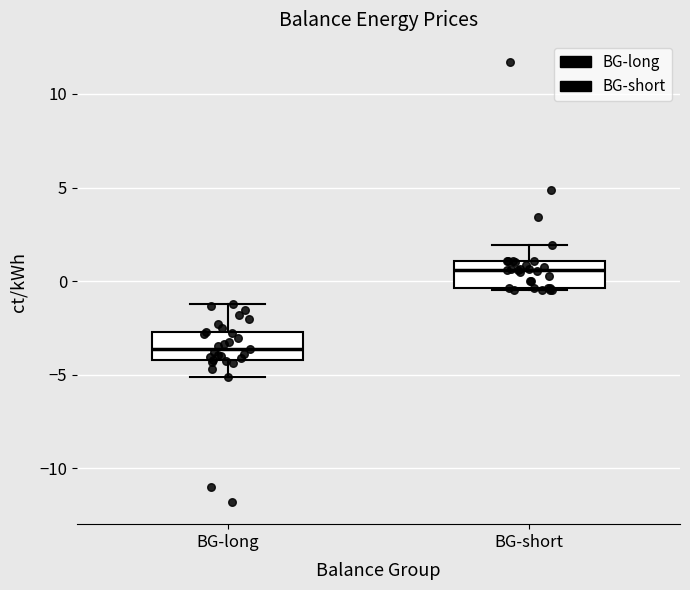

Reading left to right, transcribe this box plot: for each box, give where its median line is, the range the box spans, and where its two whiskers end, as read against the y-axis. The values are not printed on the chart, so give them approximately, as read against the axis.

BG-long: median -3.5, box -4.0 to -2.5, whiskers -5.0 to -1.0
BG-short: median 0.5, box -0.5 to 1.0, whiskers -0.5 to 2.0